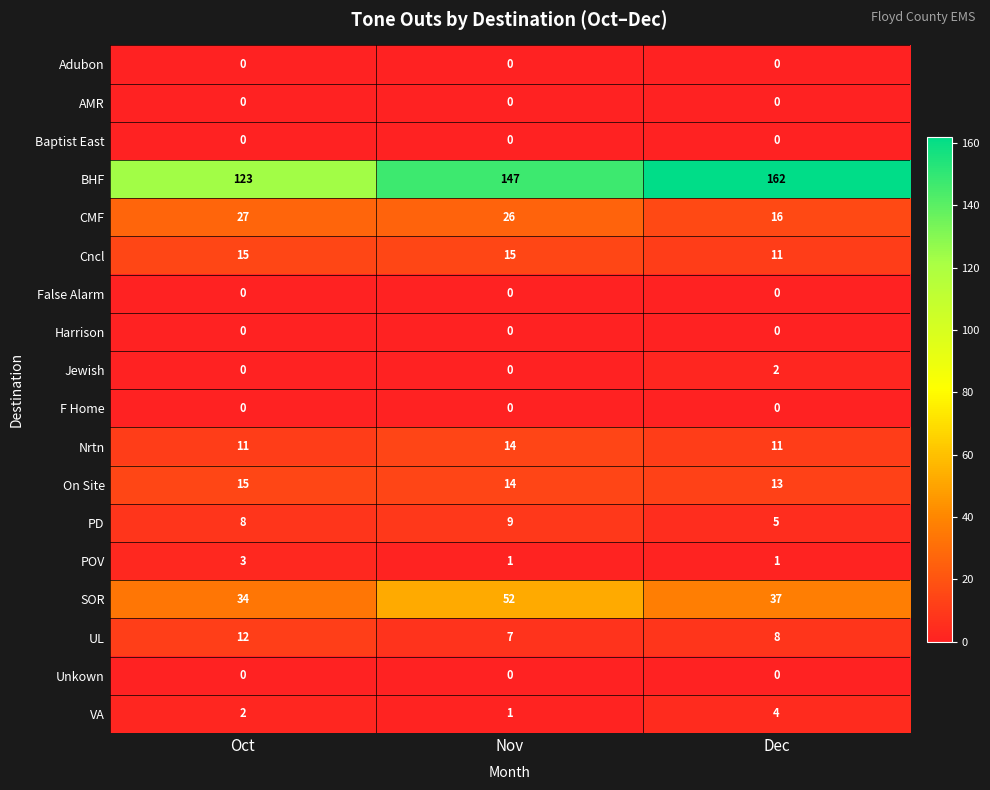

Which series has the largest total across all categories?

BHF